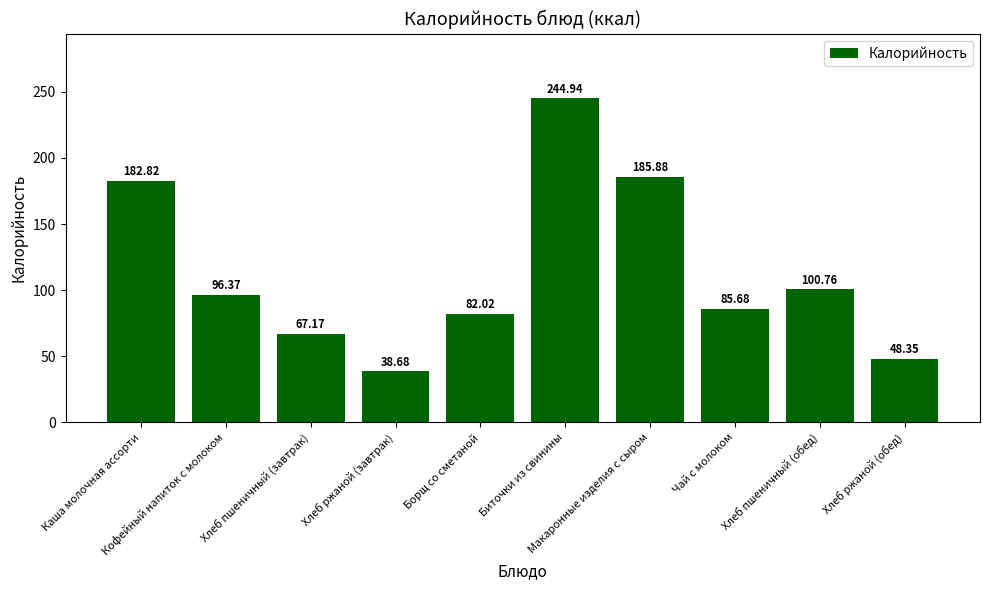

What is the difference between the maximum and minimum values?

206.3